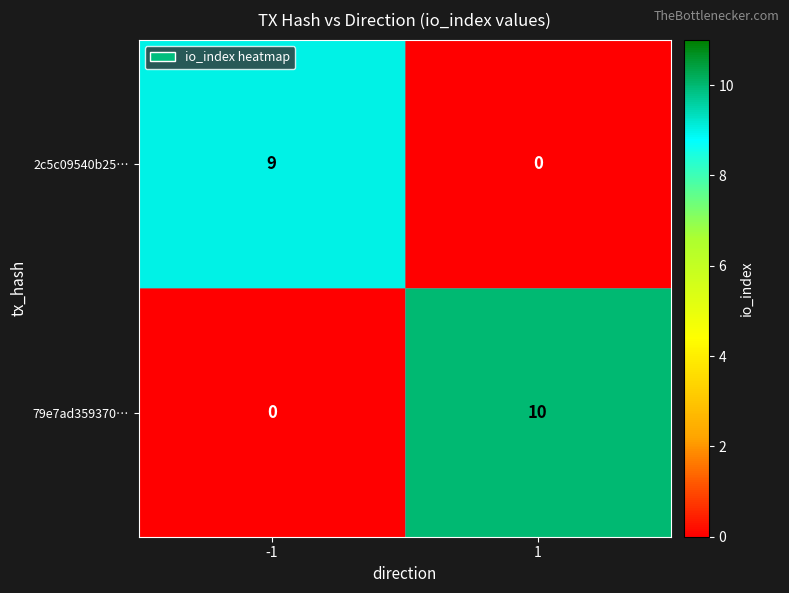

At which category is the sum across all series the highest?

1